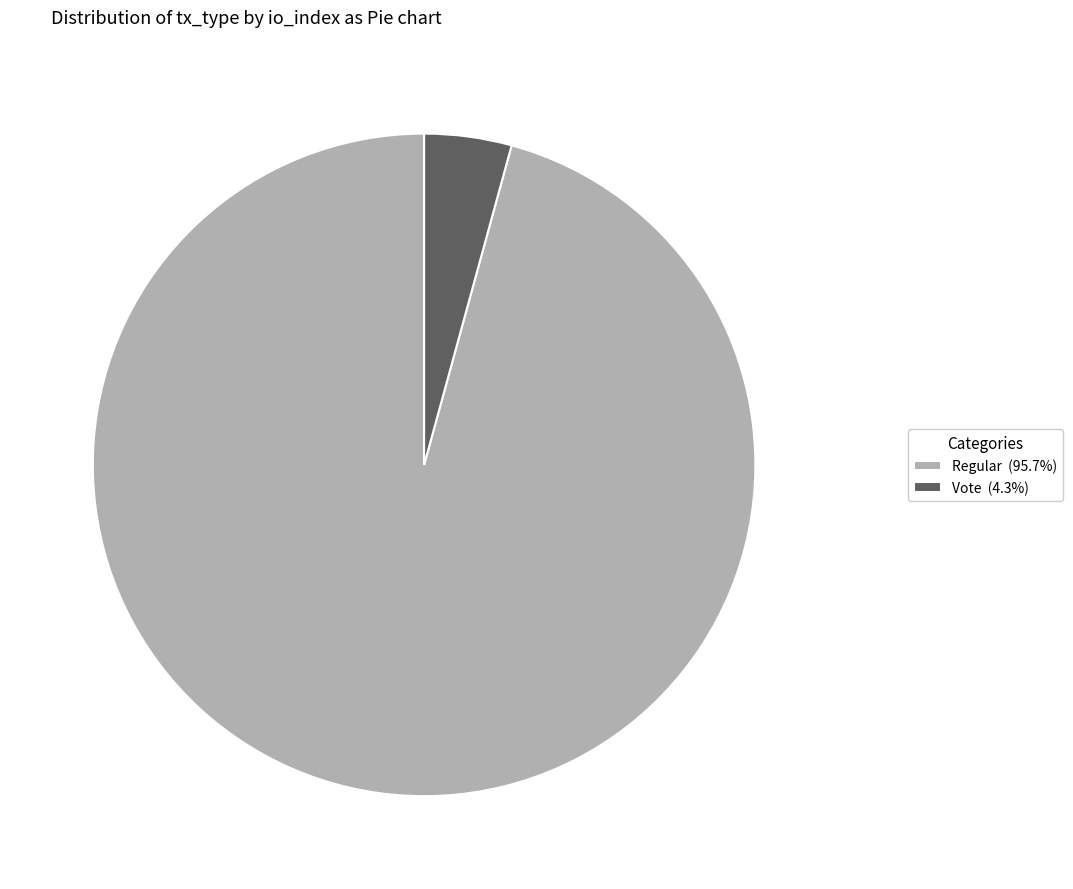

Rank the categories by value from highest to lowest.

Regular, Vote